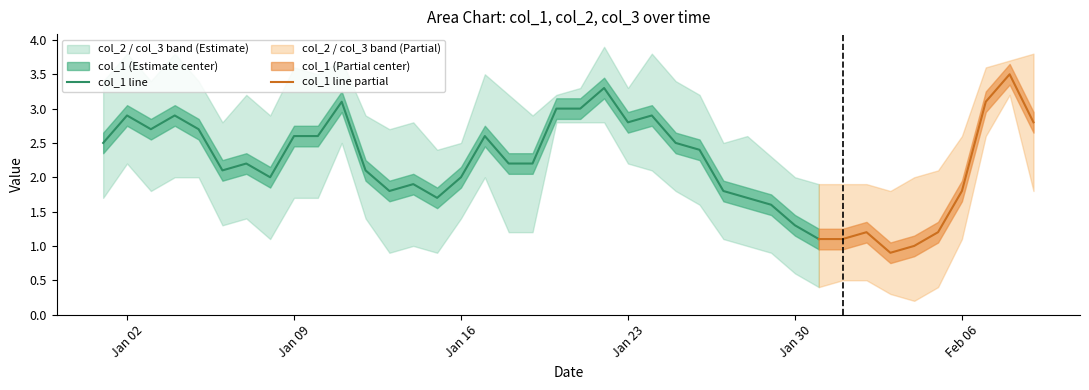

True or false: col_1 line has a value of 2.8 at Jan 23.

True